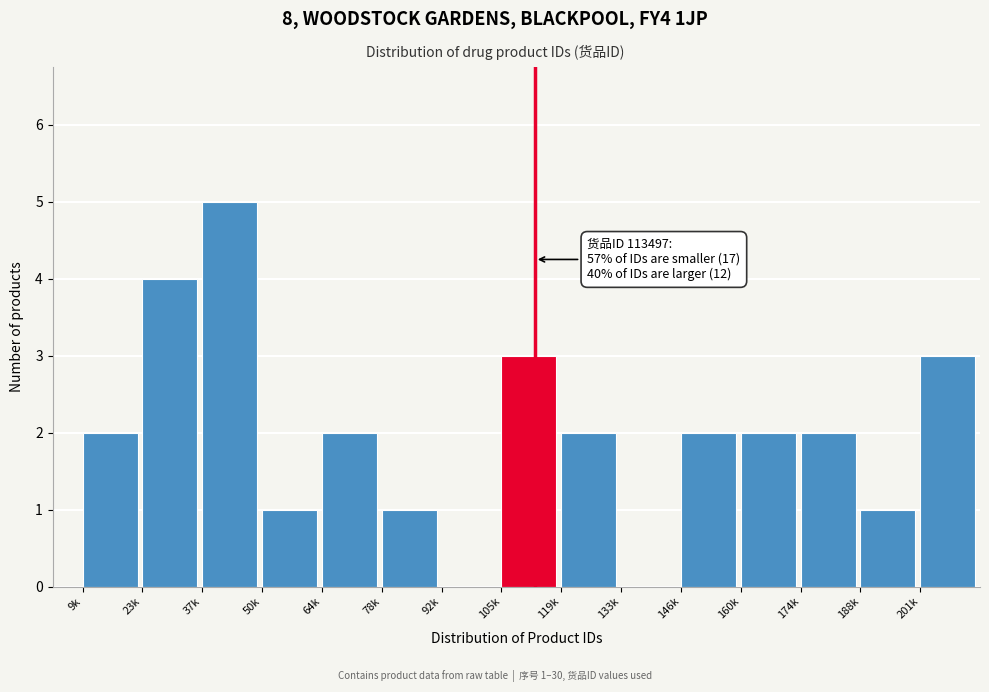

Reading left to right, extract all data points from this chart.

9k=2	23k=4	37k=5	50k=1	64k=2	78k=1	92k=0	105k=3	119k=2	133k=0	146k=2	160k=2	174k=2	188k=1	201k=3